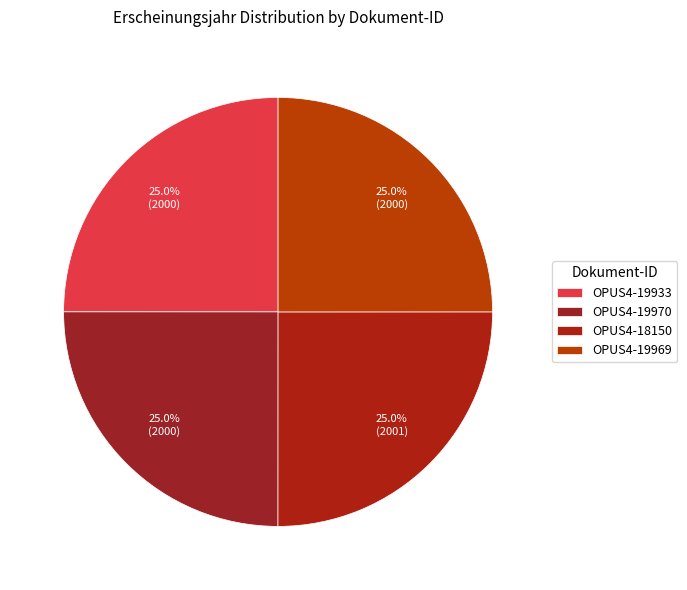

Does OPUS4-18150 account for over 50% of the chart?

No